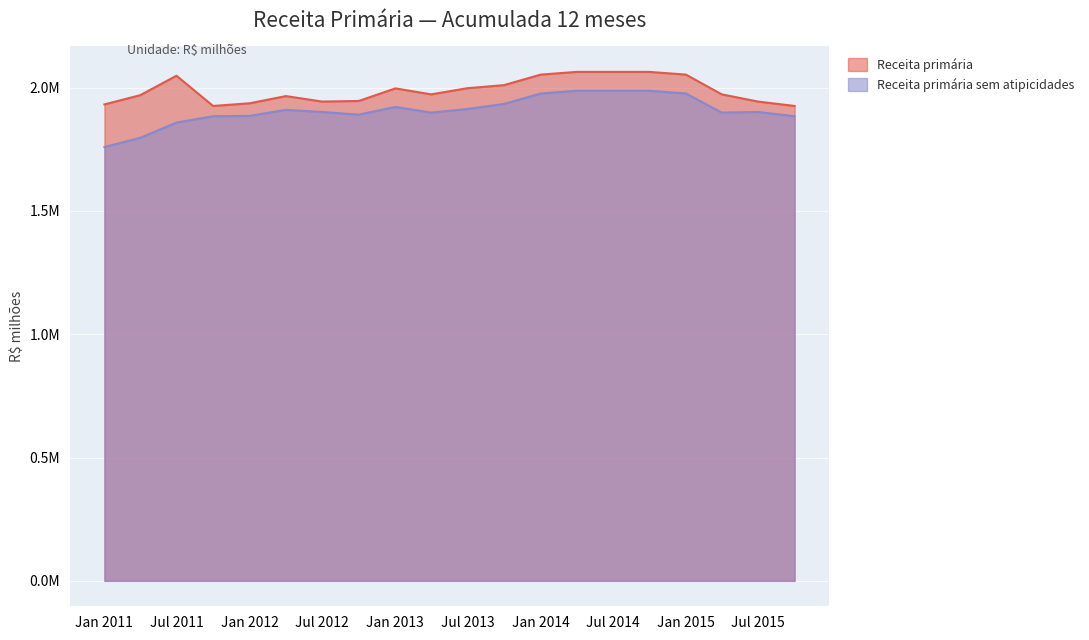

Which series has the widest spread of values?

Receita primária sem atipicidades